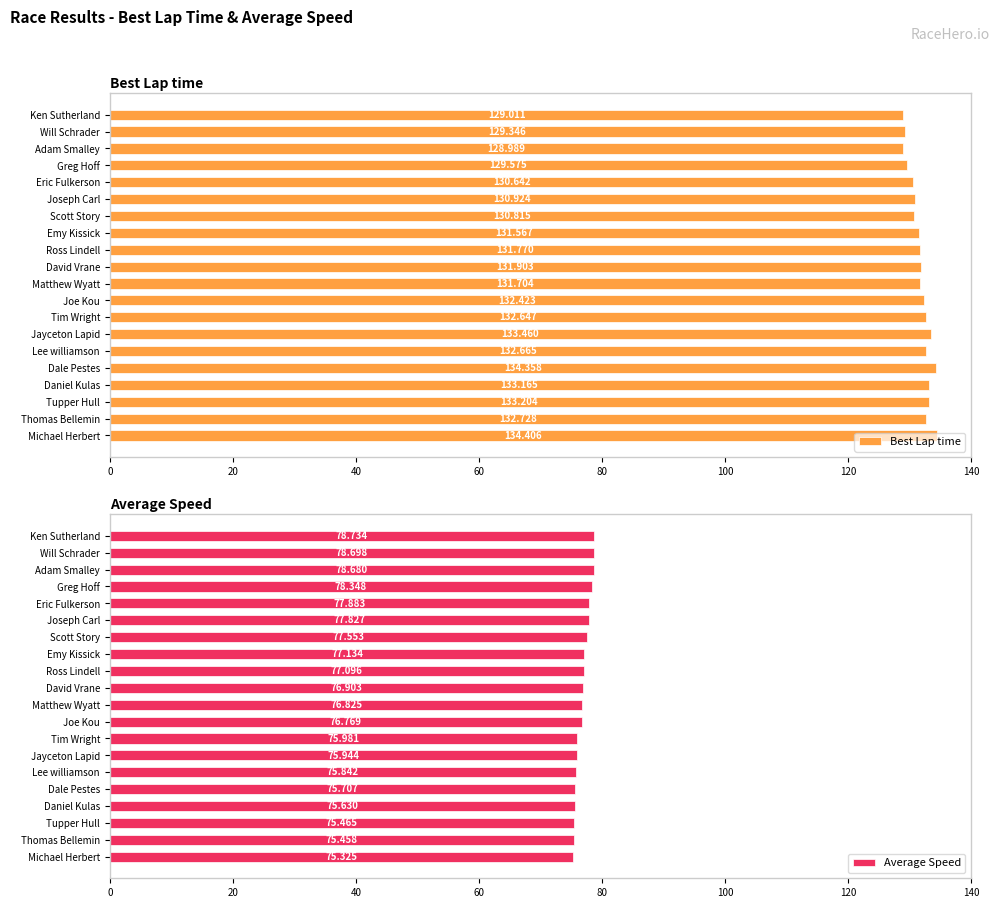

Which category has the lowest value in the Best Lap time series?

Adam Smalley